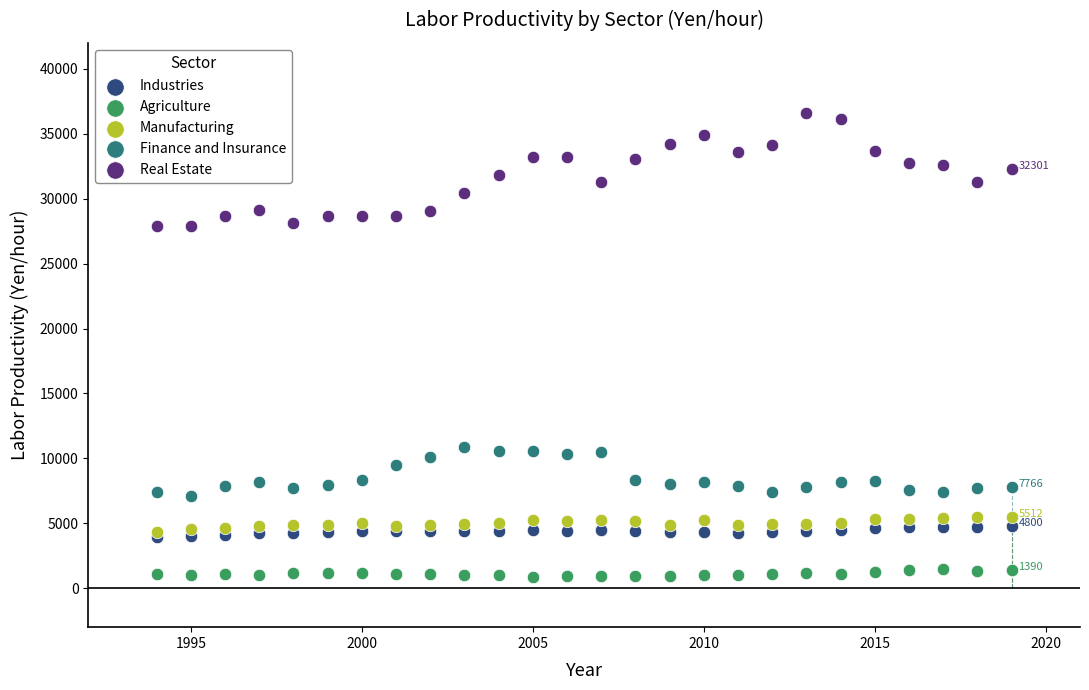

What are all the series names shown in the legend?

Industries, Agriculture, Manufacturing, Finance and Insurance, Real Estate